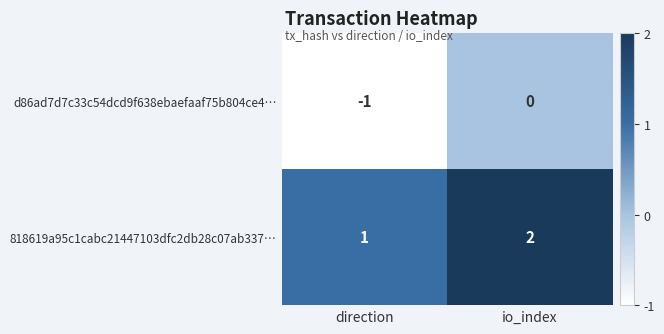

What is the sum of all 818619a95c1cabc21447103dfc2db28c07ab337… values?

3